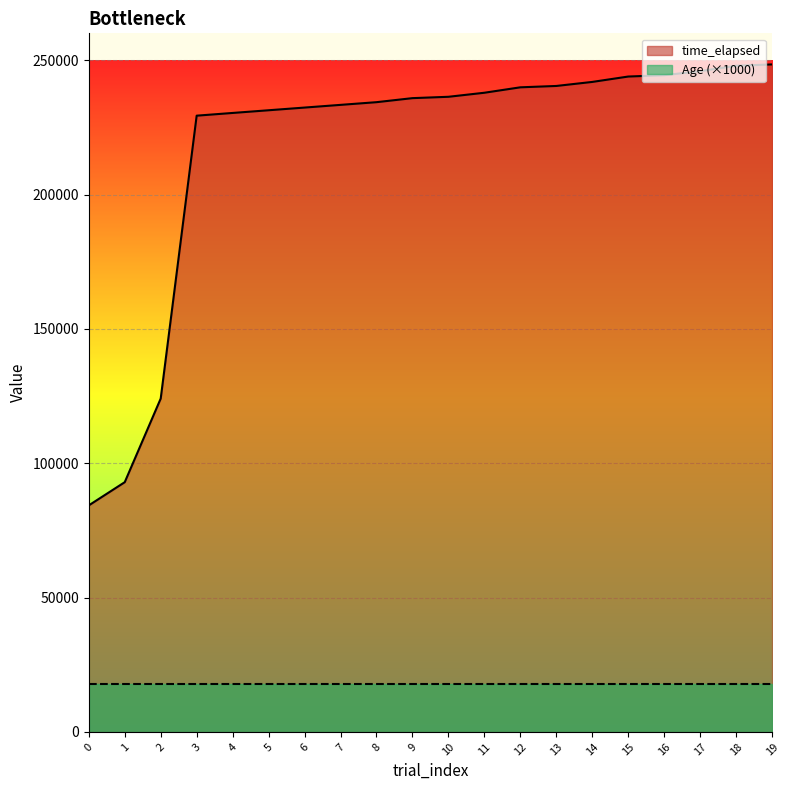

Which label corresponds to the largest value in the chart?

19